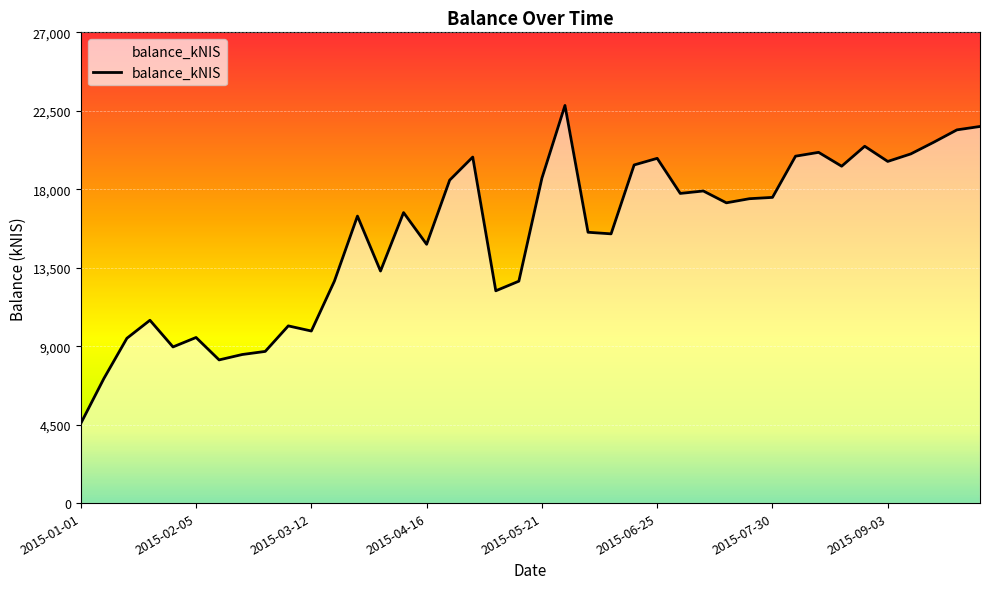

What is the maximum value shown in the chart?

22806.2